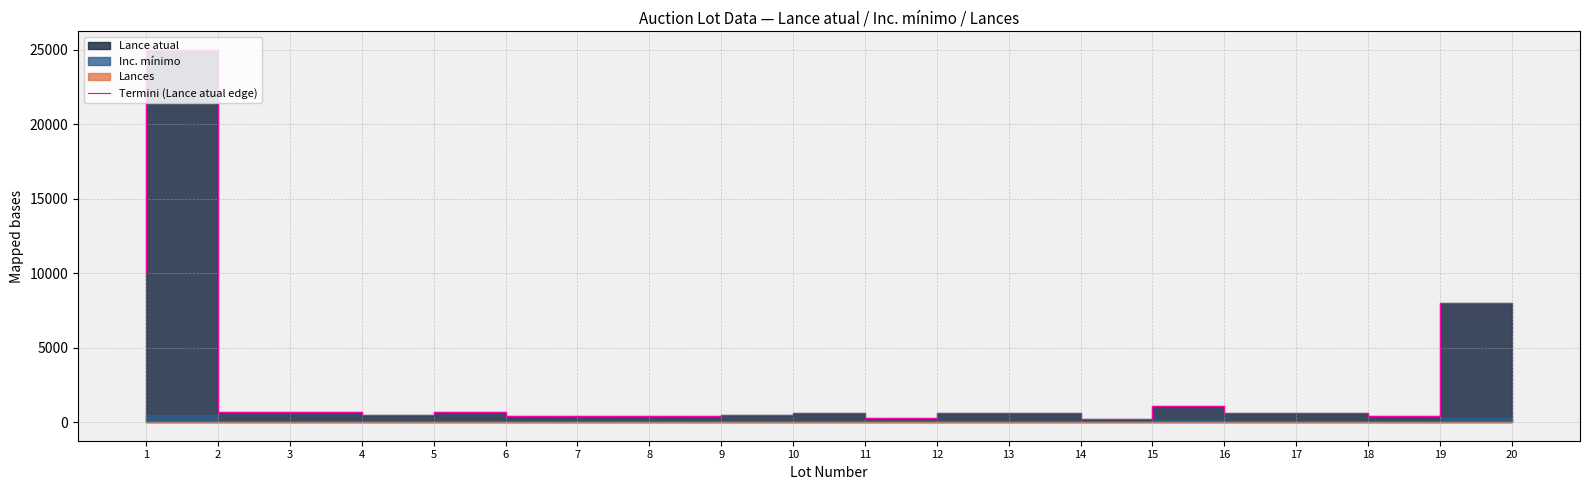

How many points are lower than both their immediate neighbors (excluding endpoints)?

4